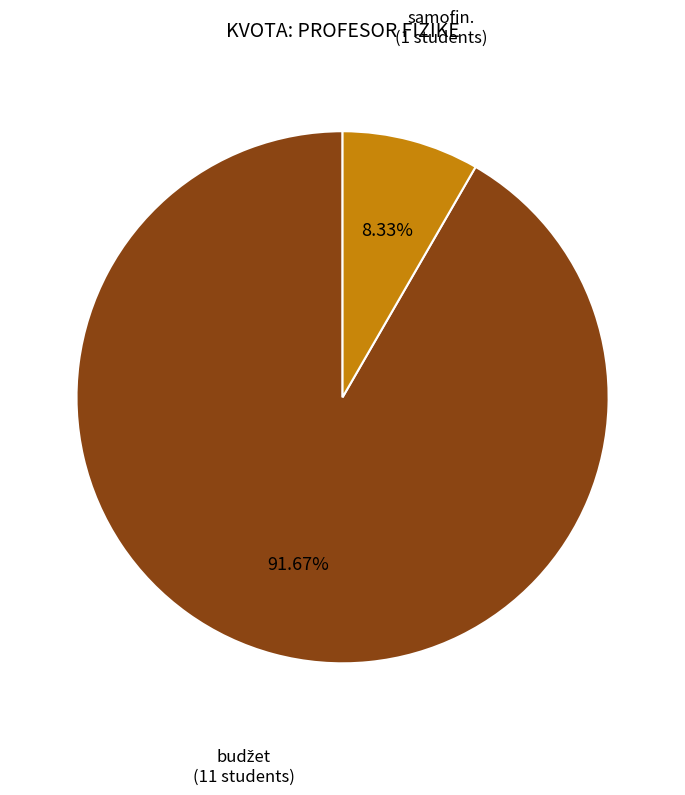

To the nearest percent, what is the average slice percentage?

50%